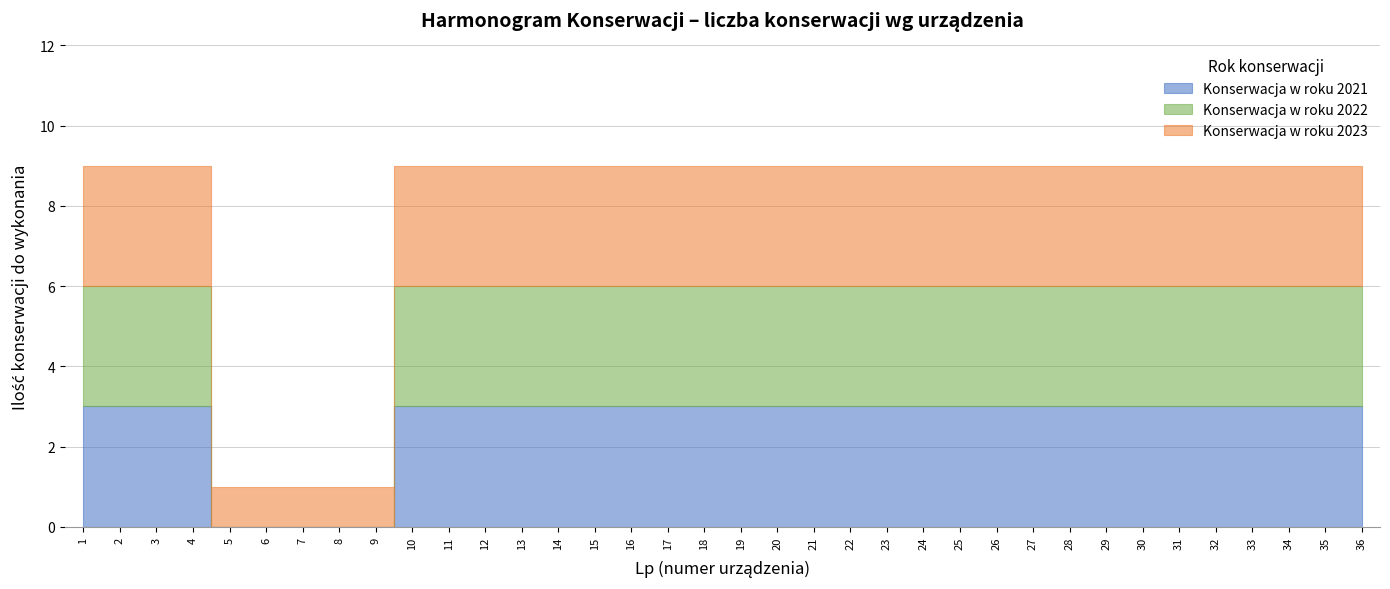

Which category has the highest value across all series?

1